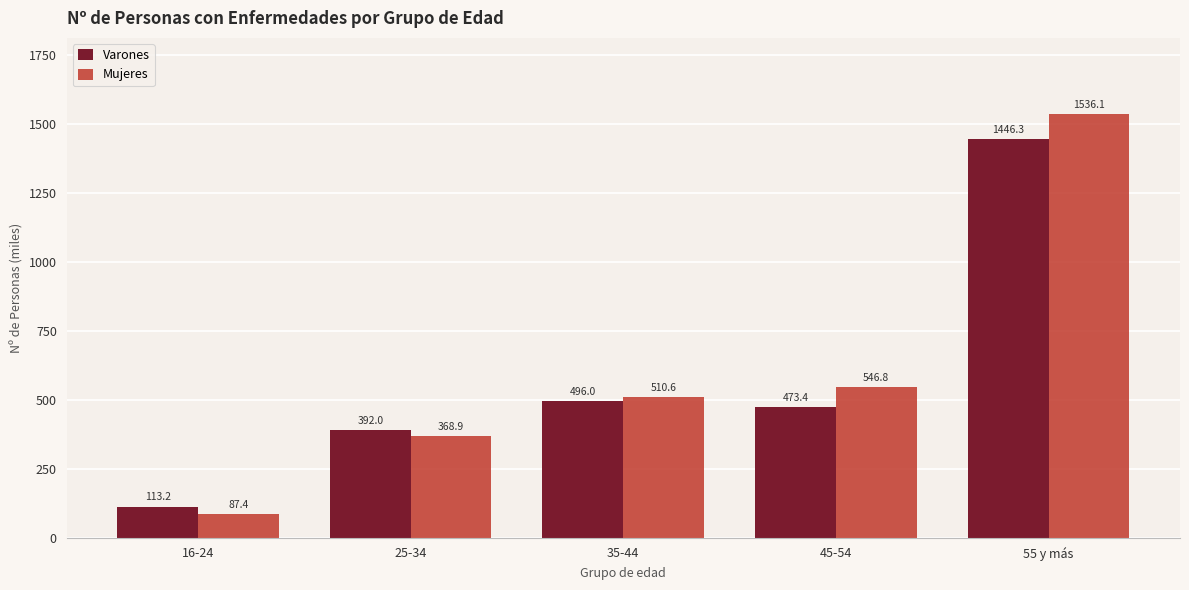

Reading right to left, what are all the values shown in this chart?

Varones: 55 y más=1446.3	45-54=473.4	35-44=496.0	25-34=392.0	16-24=113.2
Mujeres: 55 y más=1536.1	45-54=546.8	35-44=510.6	25-34=368.9	16-24=87.4